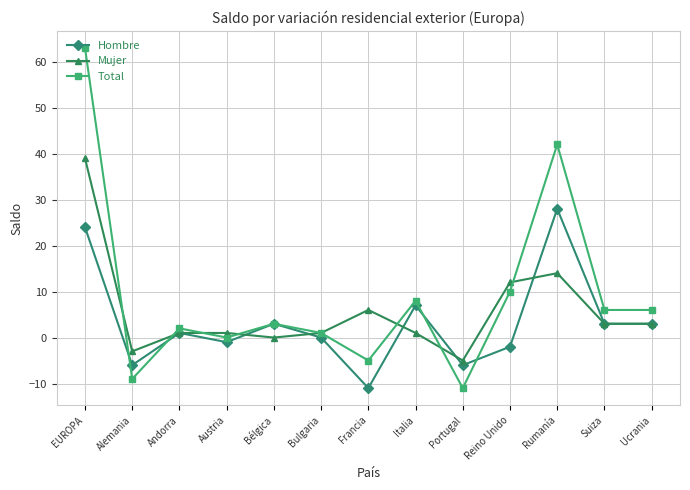

True or false: Mujer and Total cross at least once.

True